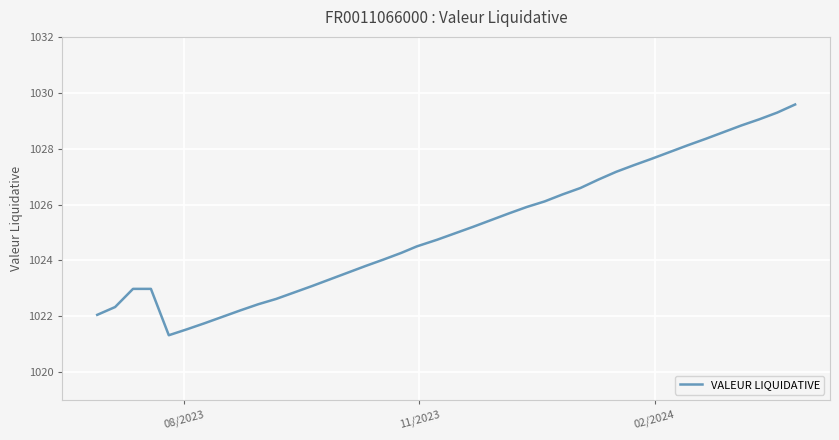

What is the minimum value shown in the chart?

1021.3